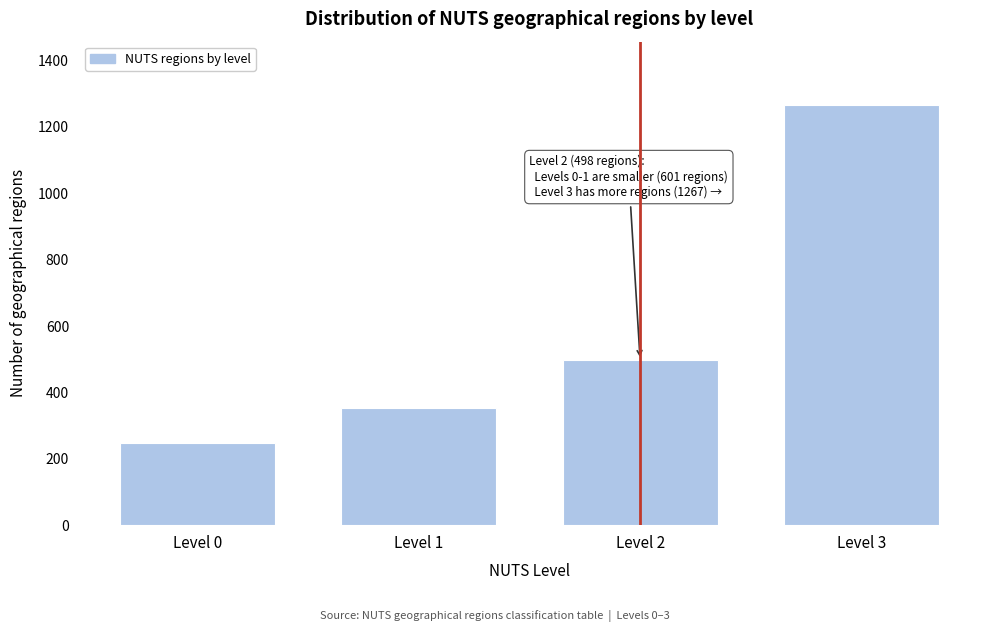

Reading right to left, what are all the values shown in this chart?

Level 3=1267	Level 2=498	Level 1=352	Level 0=249